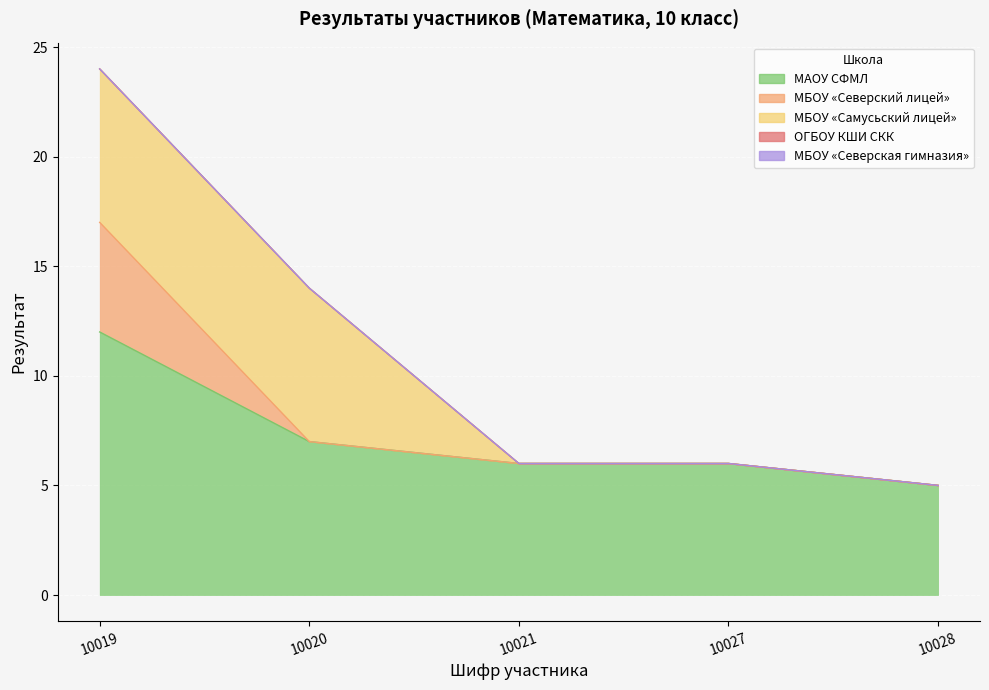

Which category has the highest value in the МАОУ СФМЛ series?

10019